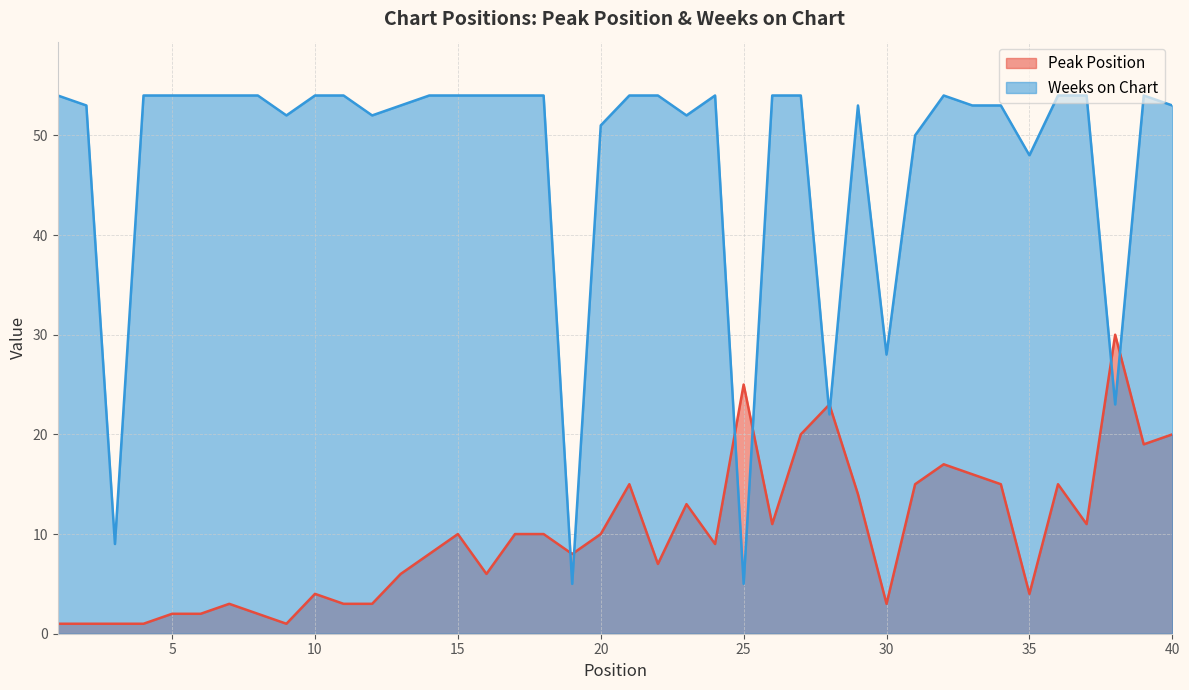

What is the minimum value for Peak Position?

1